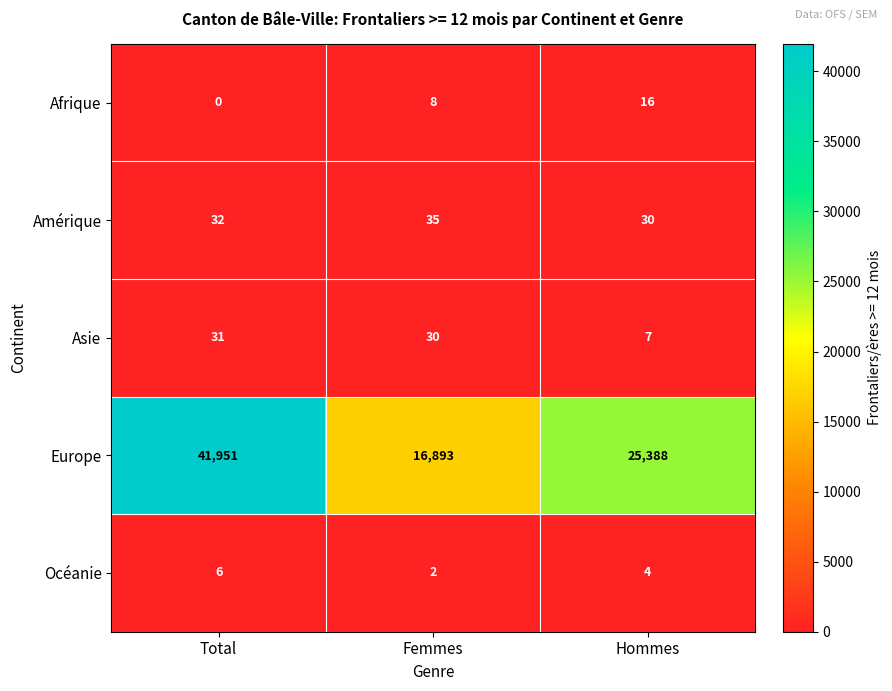

Which series has the largest total across all categories?

Europe